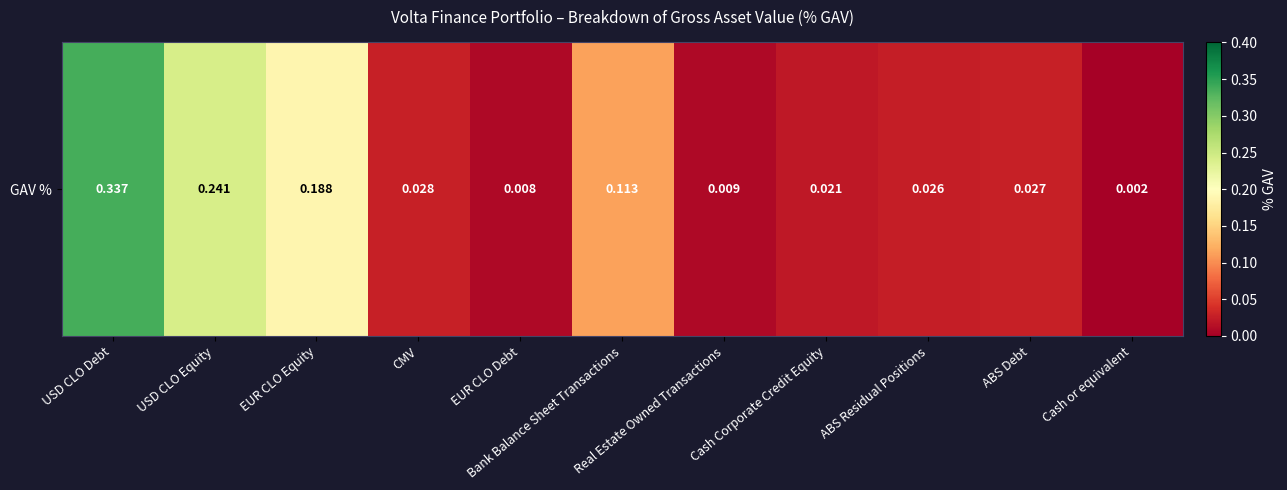

What is the sum of the values at ABS Debt and CMV?

0.1